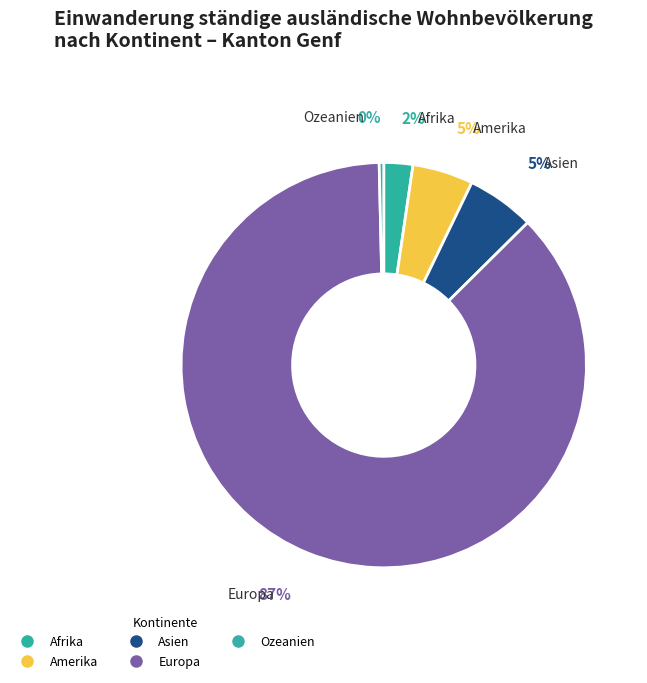

Is it true that Amerika is 5% of the pie?

True